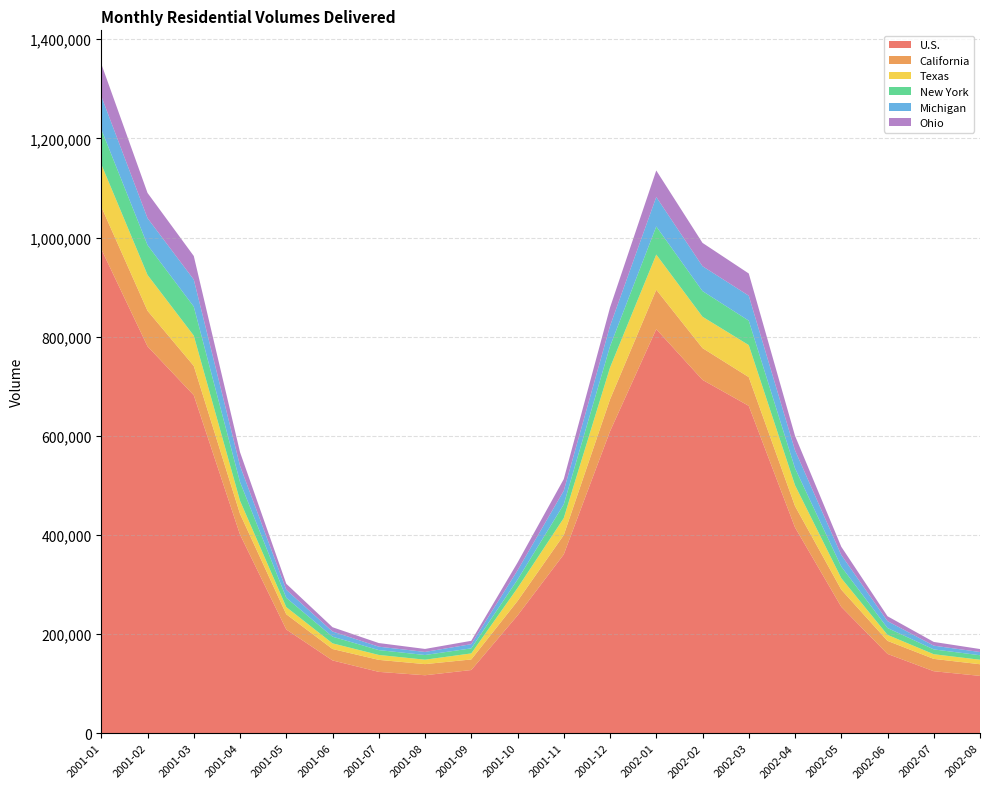

Reading left to right, what are all the values shown in this chart?

U.S.: 976677	780482	681884	400728	209327	146837	123777	116934	127482	237466	360721	609025	815227	712863	660430	415196	255083	159973	125065	115678
California: 85495	71801	59144	41839	30699	23066	24195	22473	21331	29189	39037	64425	79491	64122	57999	43106	34646	26367	24891	23494
Texas: 85792	72298	61158	26391	14412	11415	9923	8945	12180	26244	34223	64165	70918	63278	64626	42088	23123	12078	9399	9047
New York: 70467	60260	58547	37822	18799	13426	9813	9451	10188	16847	27651	42904	56754	51753	49309	34246	23432	13856	9740	9113
Michigan: 66886	54280	54473	32694	16156	10447	6923	6180	8490	18699	27514	40939	59444	50184	50343	36212	23393	13856	7567	6485
Ohio: 65224	50911	47594	27507	12105	8652	7301	6041	6755	15669	23530	37246	53506	47035	44795	29251	16654	9863	7504	6032